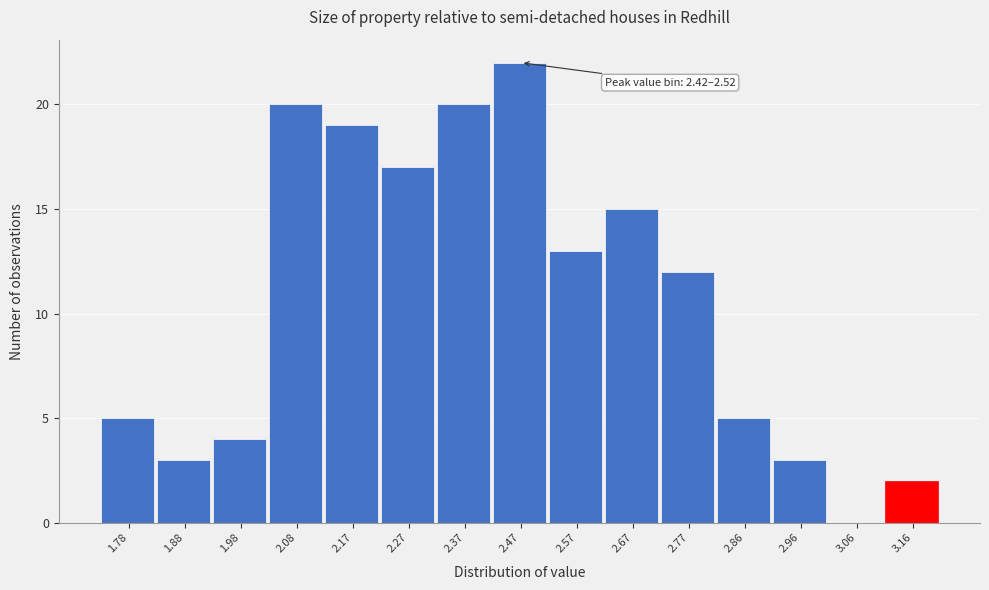

Over which range of the x-axis is the bar tallest?

2.42 to 2.52